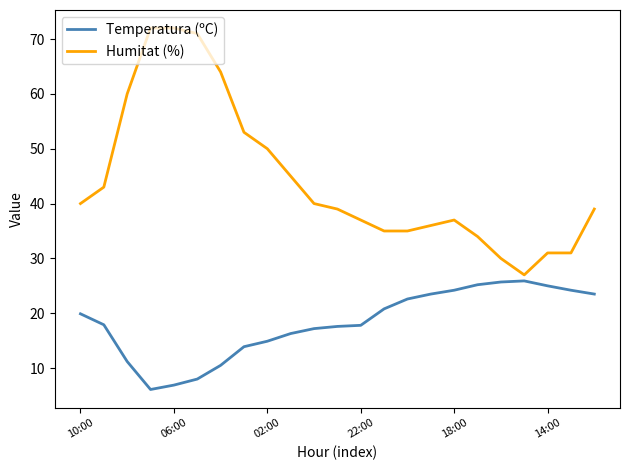

Rank the series by their maximum value, from highest to lowest.

Humitat (%), Temperatura (ºC)